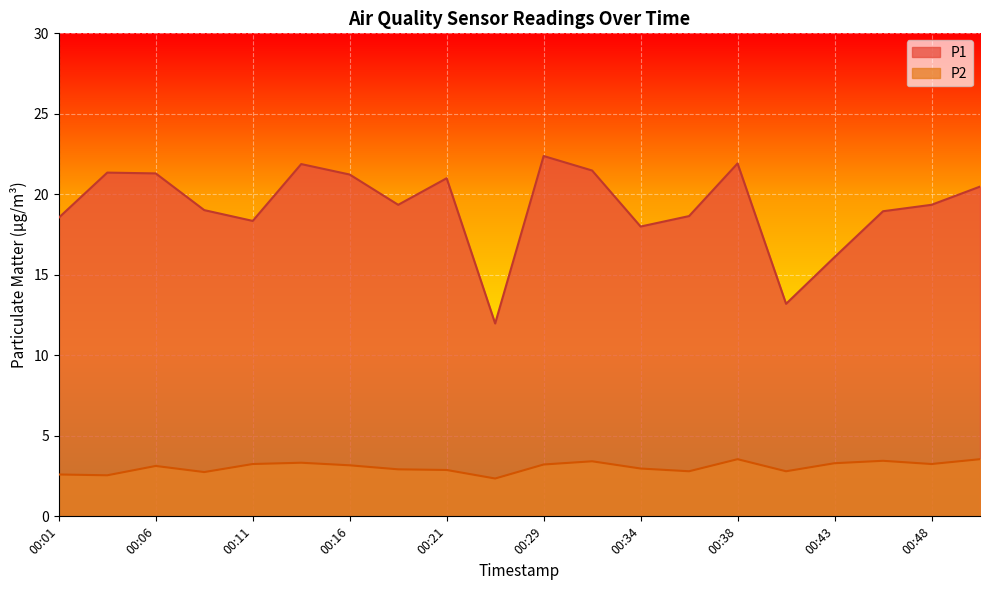

What is the value of the P1 point at the 18th from the left?

18.9